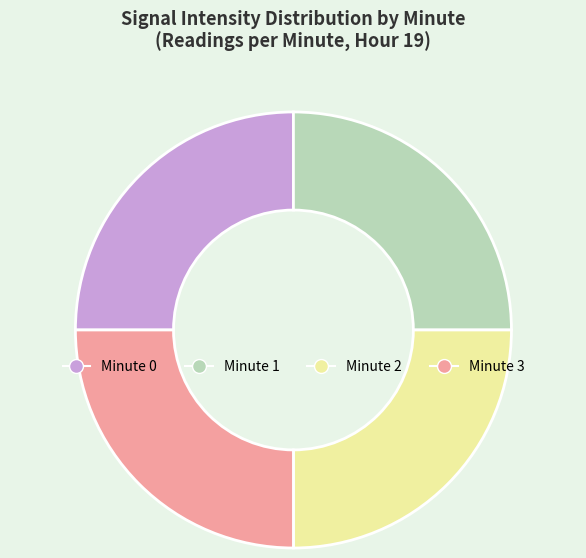

Does any single category account for the majority?

No